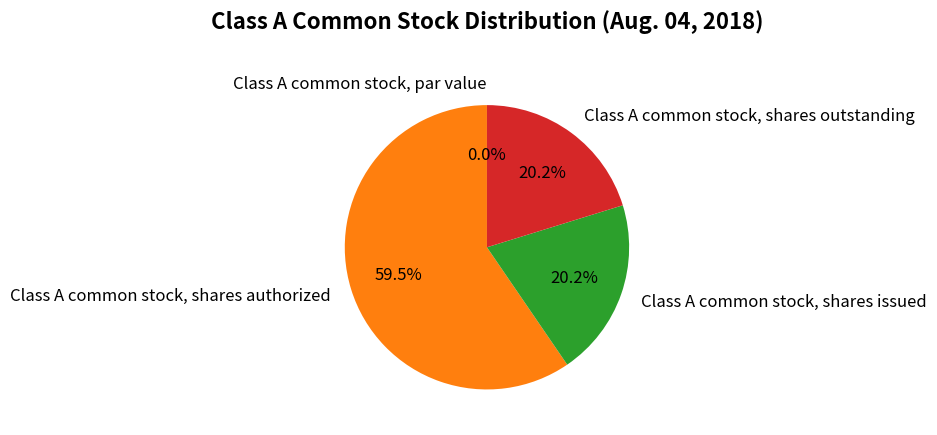

True or false: Class A common stock, shares outstanding accounts for 31% of the total.

False